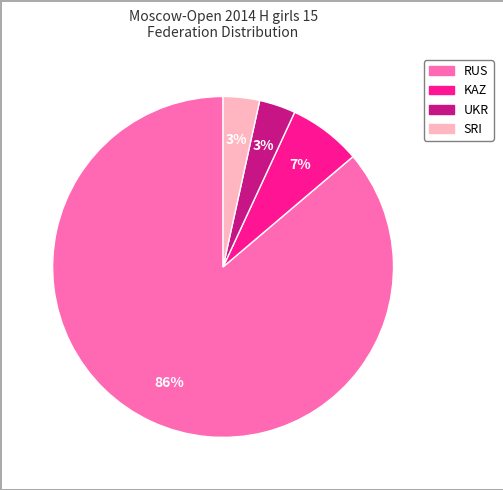

Does any single category account for the majority?

Yes